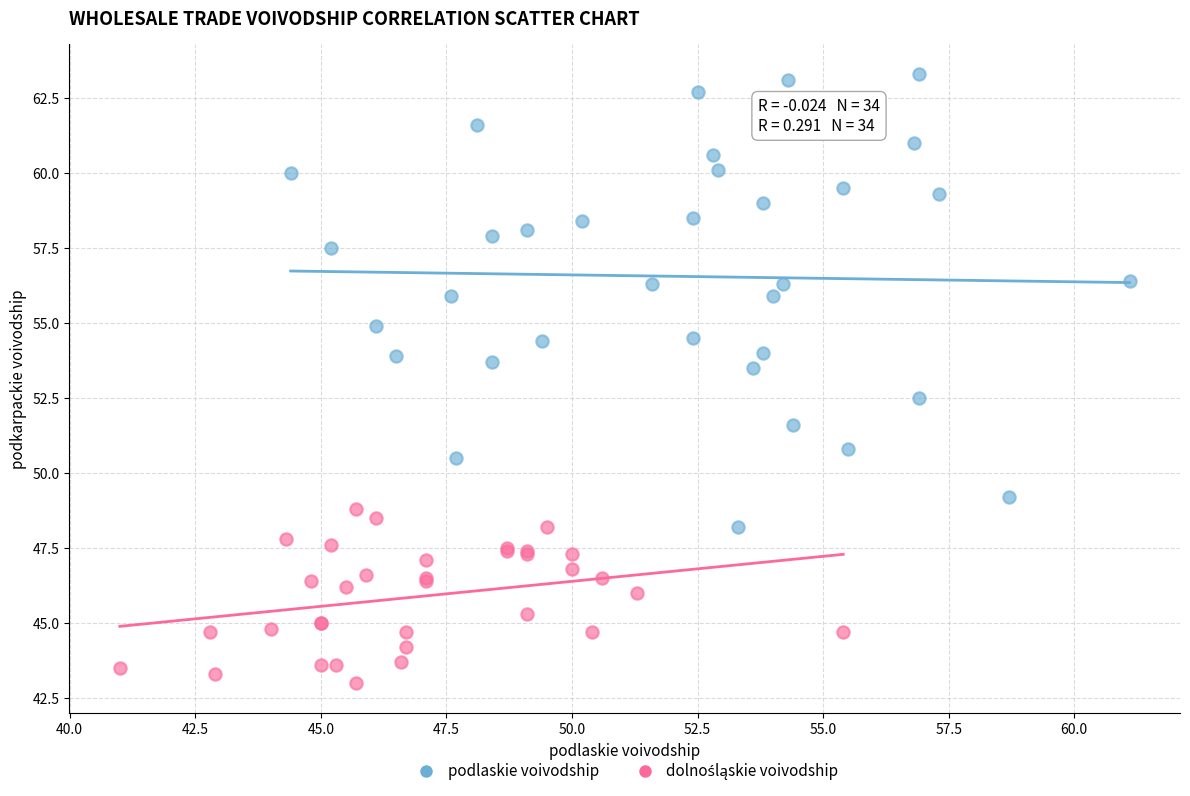

Which series reaches the maximum Y coordinate?

podlaskie voivodship